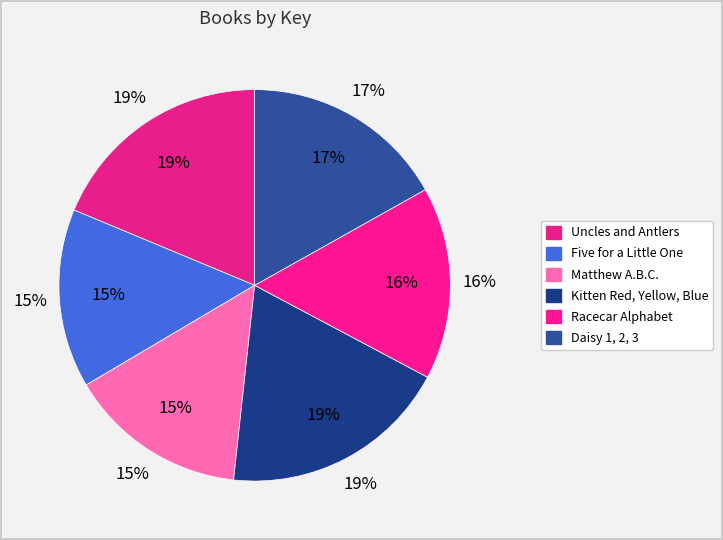

The Racecar Alphabet slice represents 2% of the pie. True or false?

False